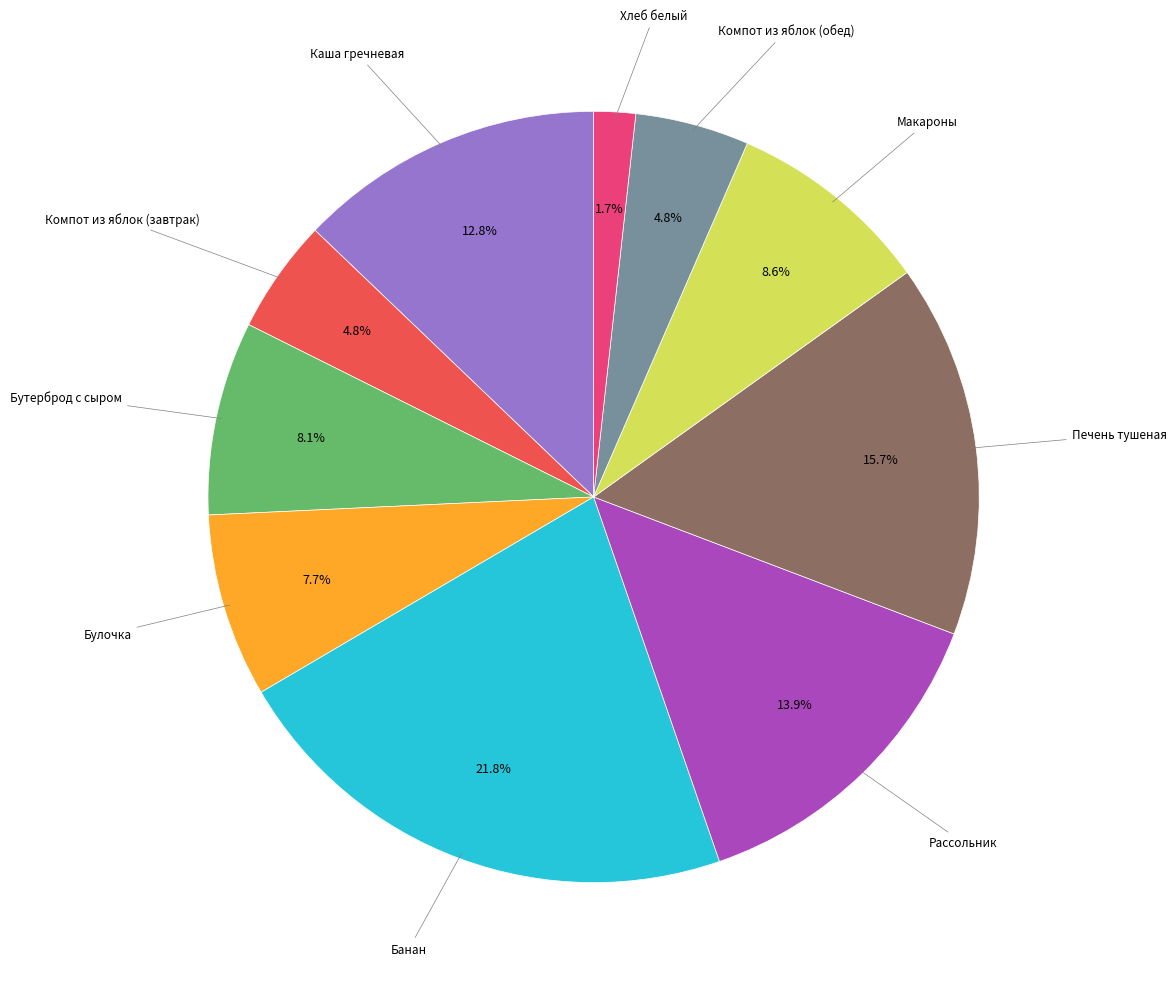

Does any single category account for the majority?

No